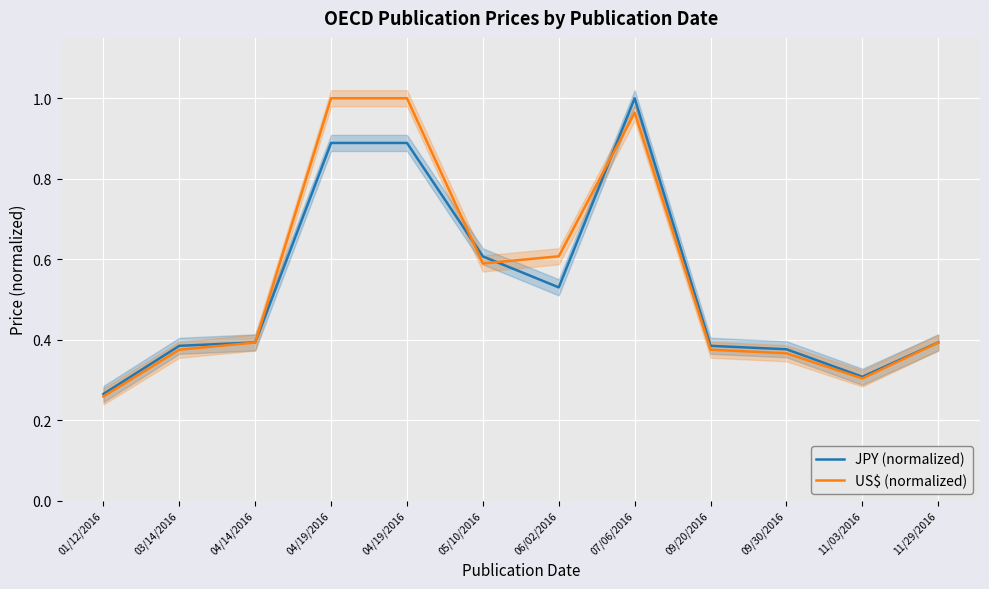

How many intersections are there between US$ (normalized) and JPY (normalized)?

4